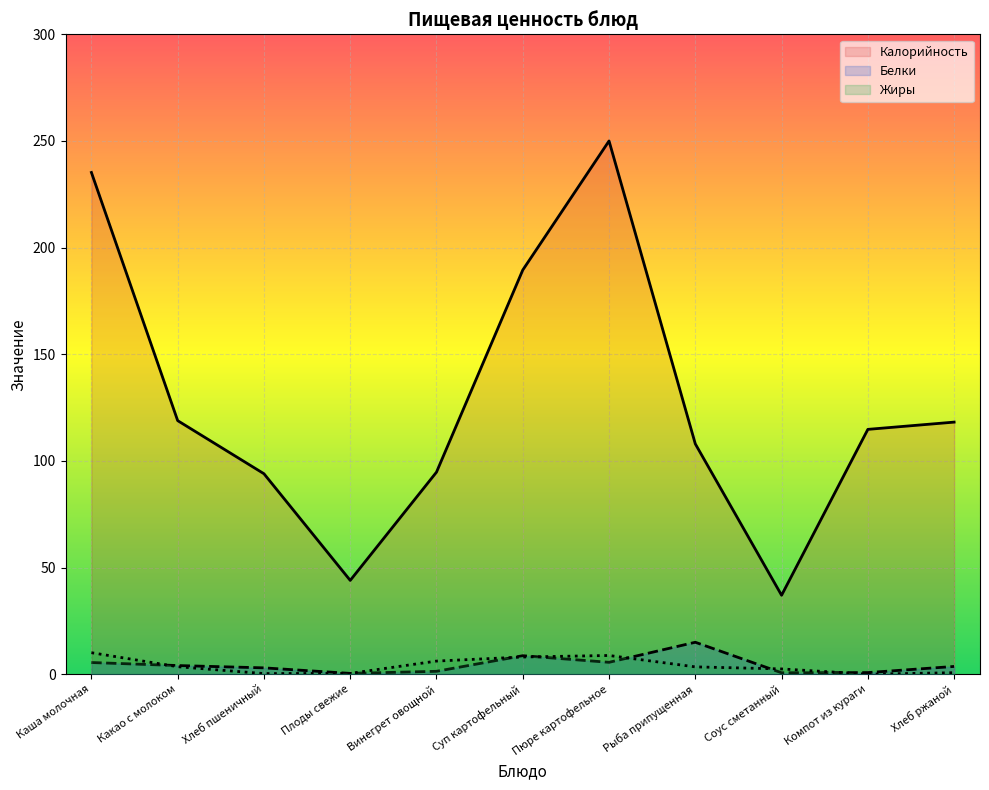

Between Винегрет овощной and Рыба припущенная, which is larger?

Рыба припущенная